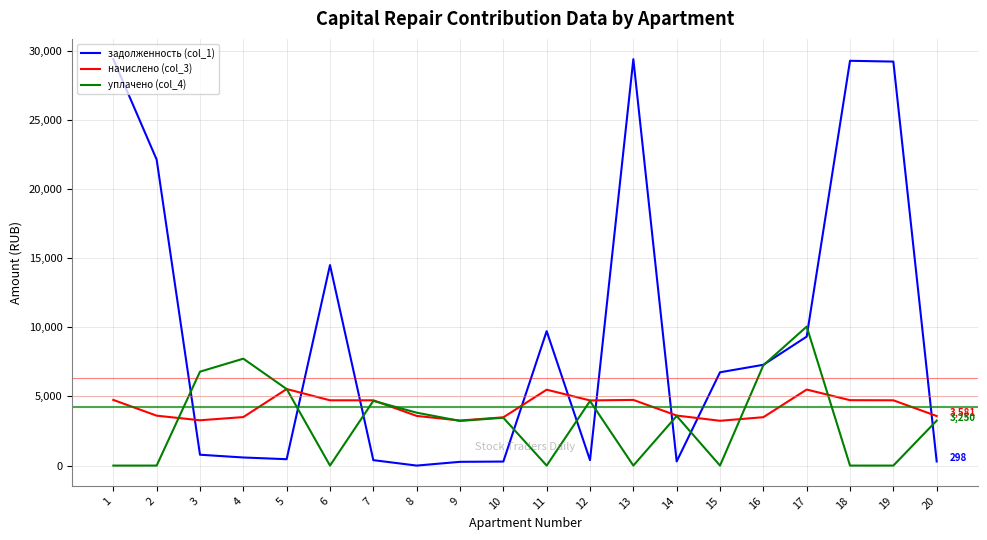

True or false: задолженность (col_1) and начислено (col_3) cross at least once.

True